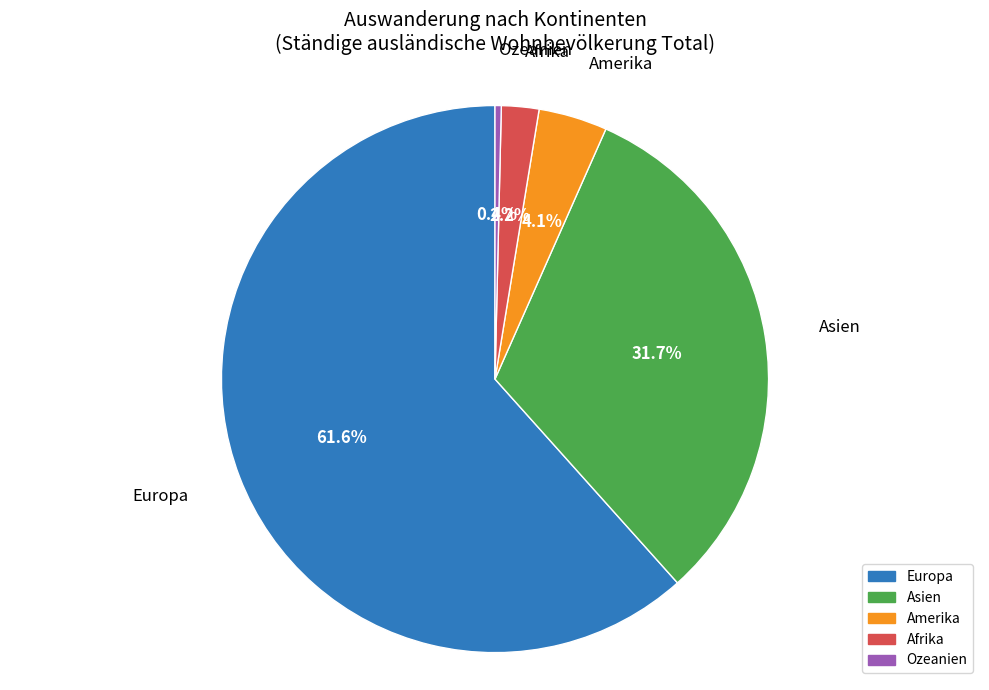

Does Afrika represent more than half of the total?

No